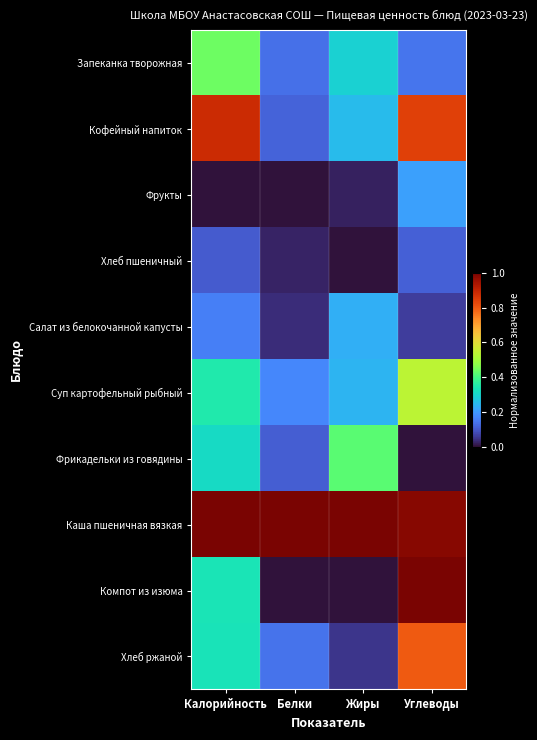

At how many categories does at least one series exceed 0?

4